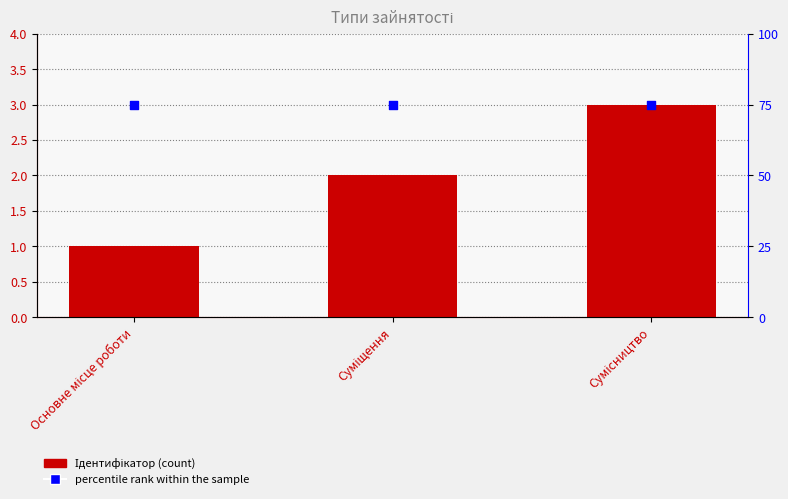

At how many categories does at least one series exceed 48?

3